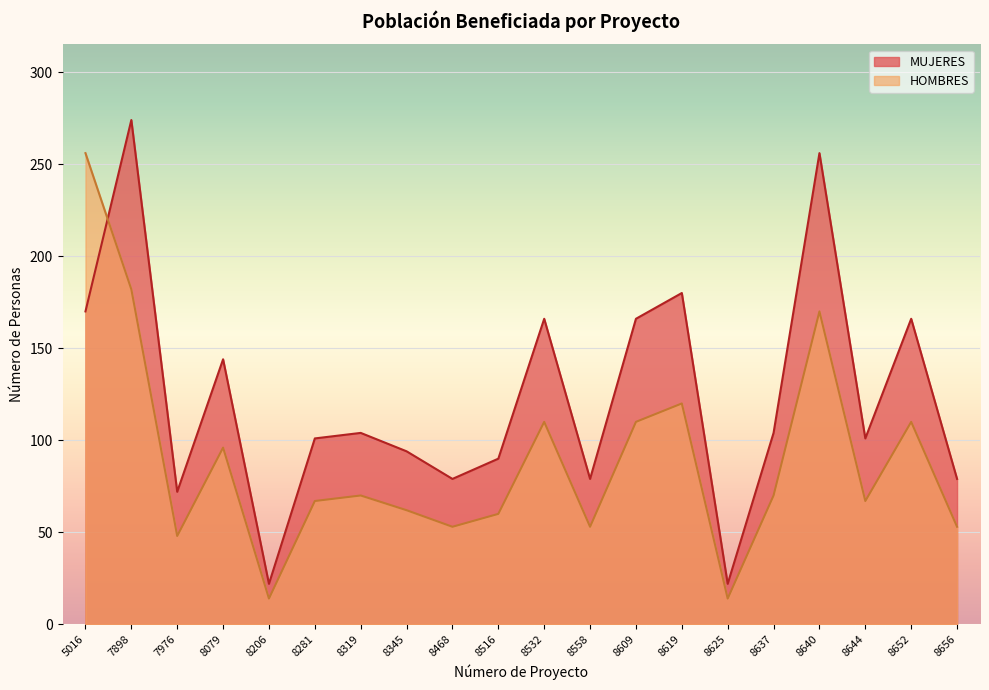

What is the value of the MUJERES point at the 5th from the left?

22